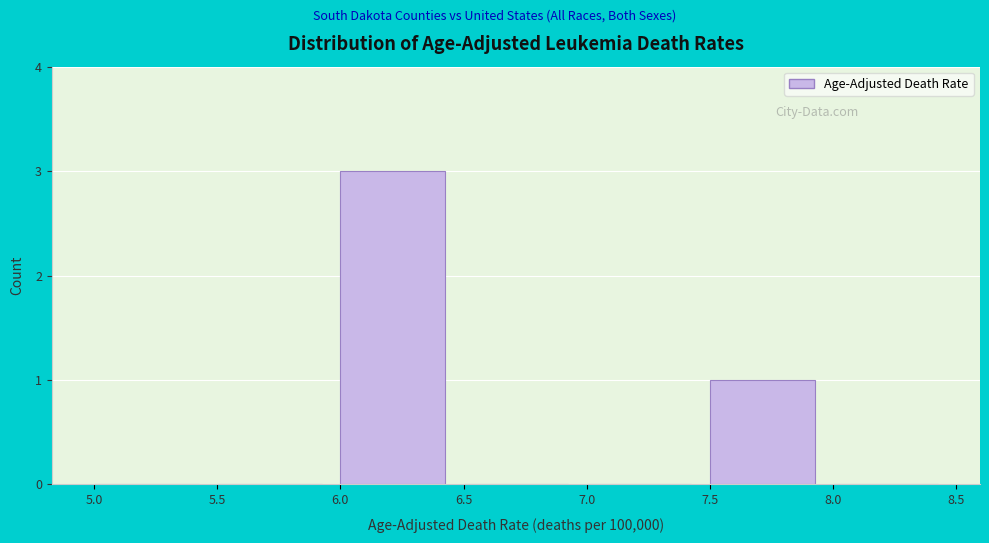

Reading left to right, list every bar in this chart as the range it spans on the x-axis followed by its height. The values are not printed on the chart, so give them approximately, as read against the axis.

5.0 to 5.5: 0
5.5 to 6.0: 0
6.0 to 6.5: 3
6.5 to 7.0: 0
7.0 to 7.5: 0
7.5 to 8.0: 1
8.0 to 8.5: 0